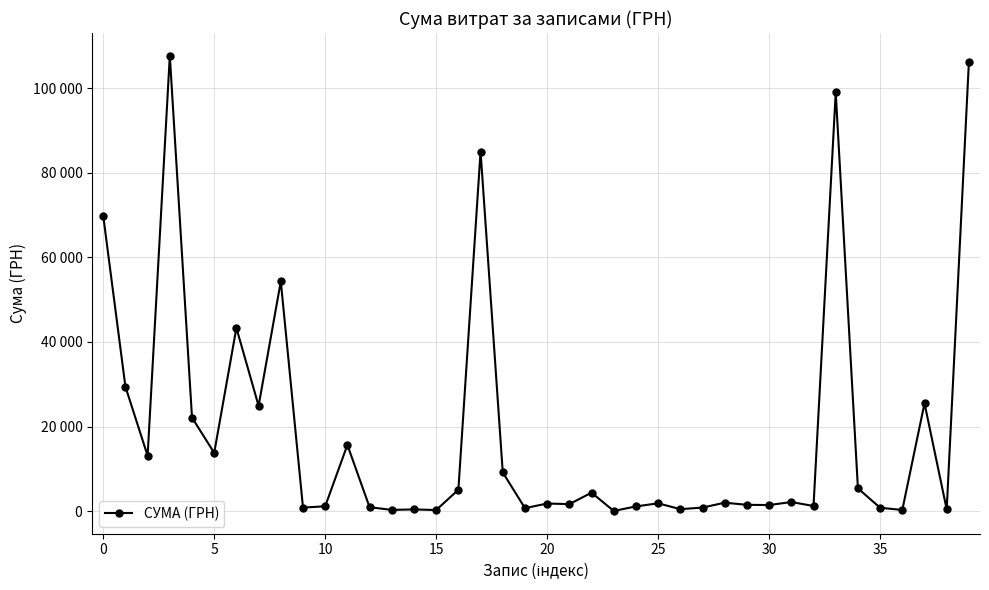

Does the chart have visible grid lines?

Yes